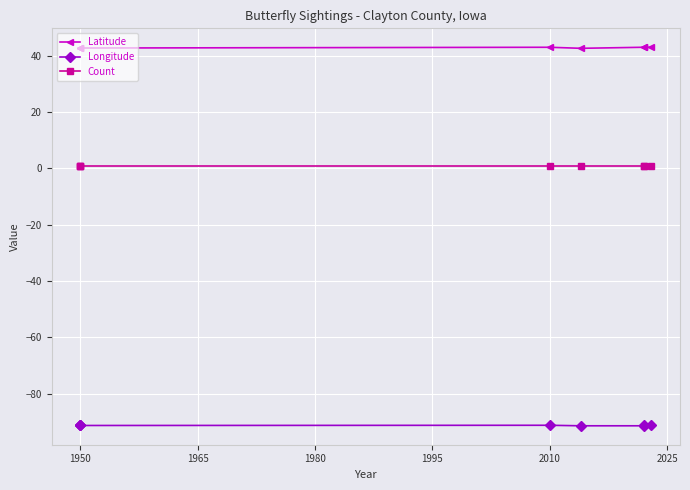

True or false: Longitude and Latitude intersect in this chart.

False